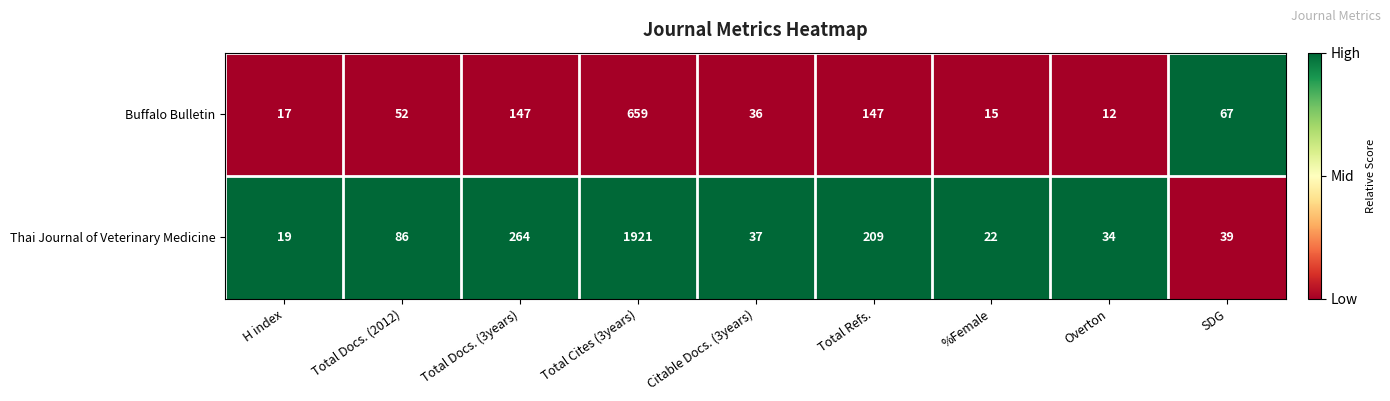

What is the maximum value shown in the chart?

1921